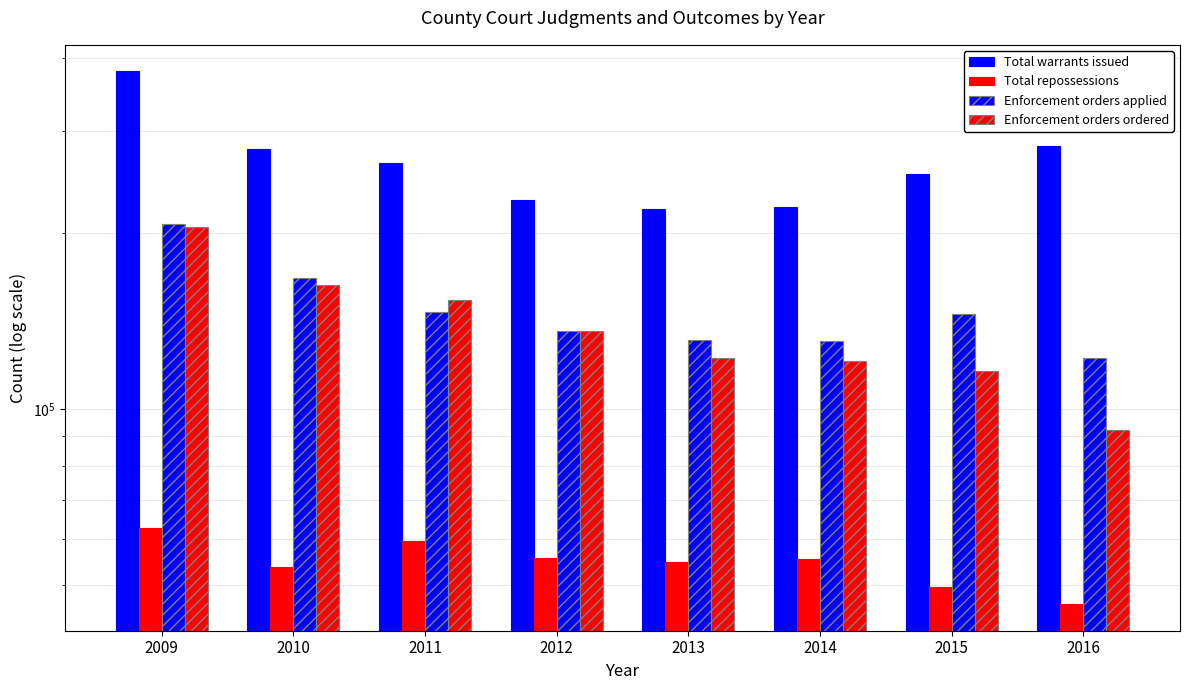

What is the value of the Total repossessions bar at the 1st from the left?

62556